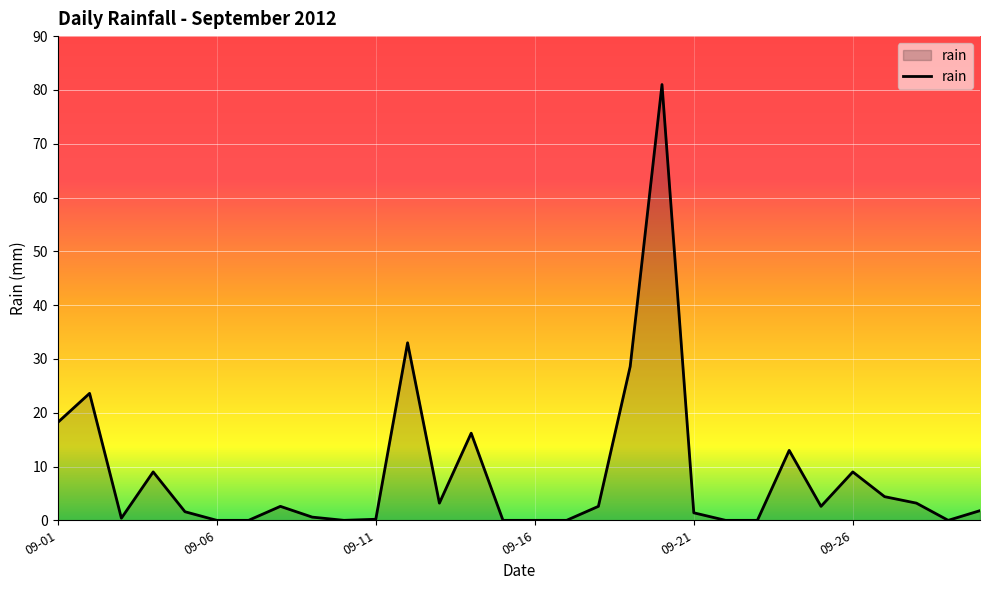

What is the greatest value displayed?

81.0